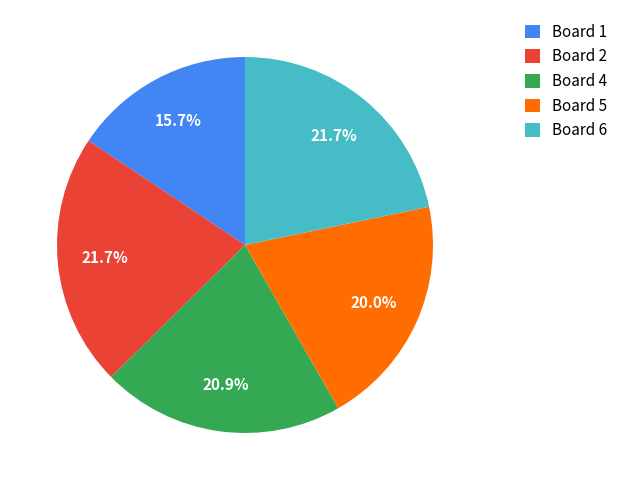

Which slice is the smallest?

Board 1